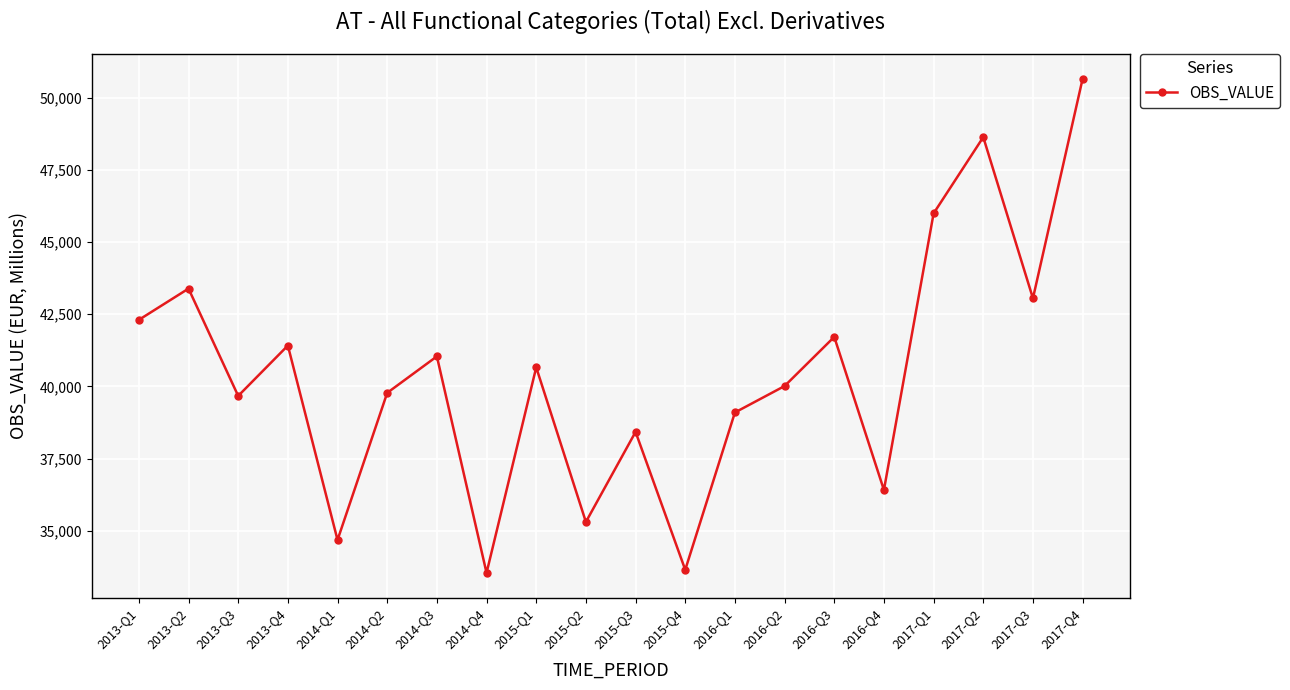

What is the difference between the maximum and second lowest values?

17013